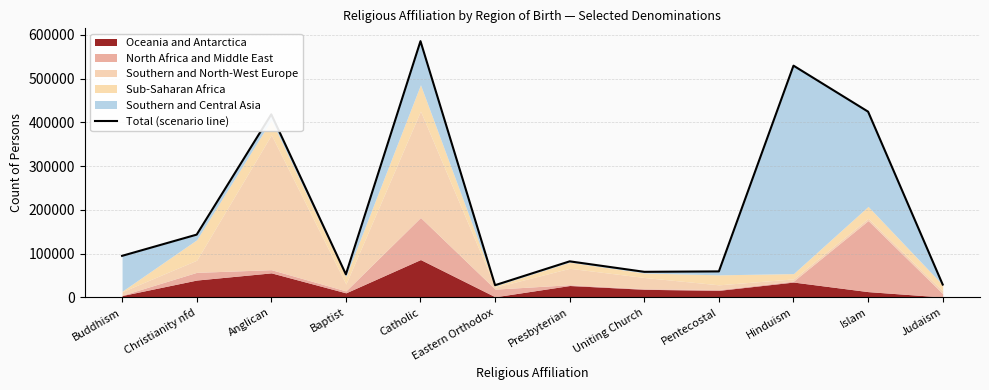

What is the difference between the values at Judaism and Buddhism?

65613